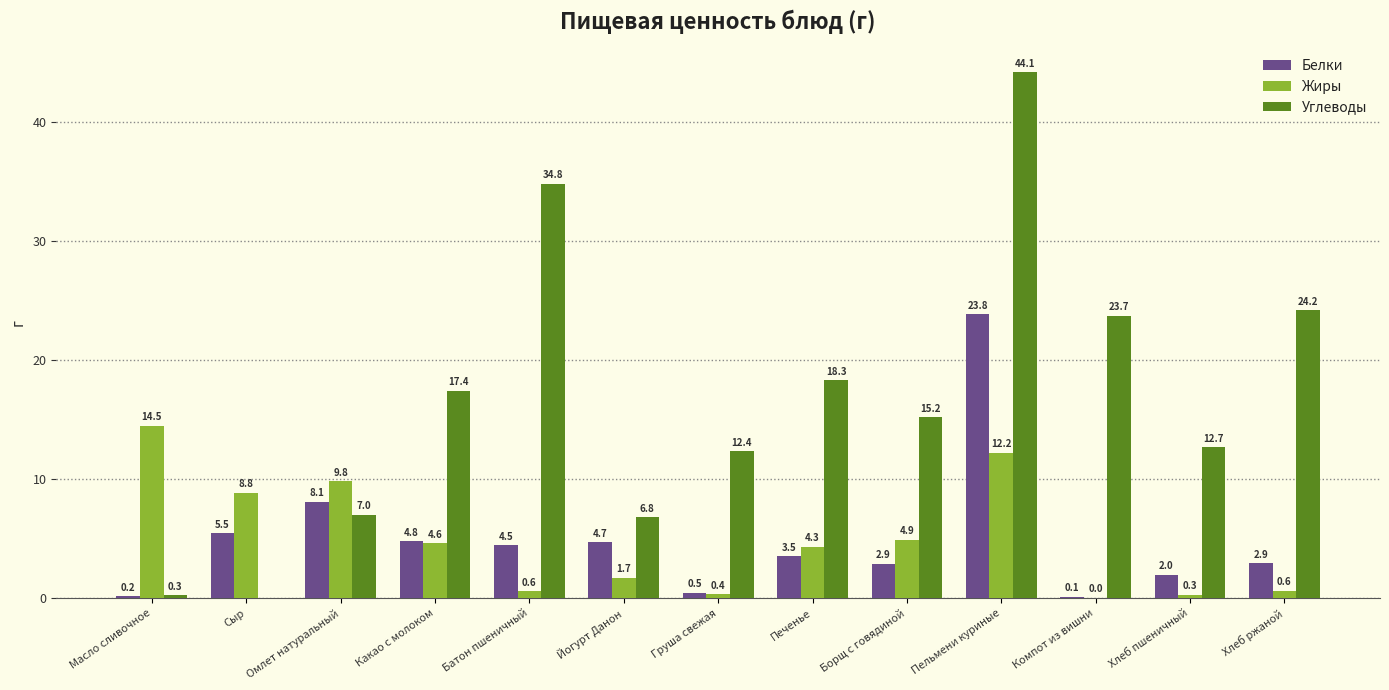

Between Груша свежая and Хлеб пшеничный, which series saw the biggest shift?

Белки